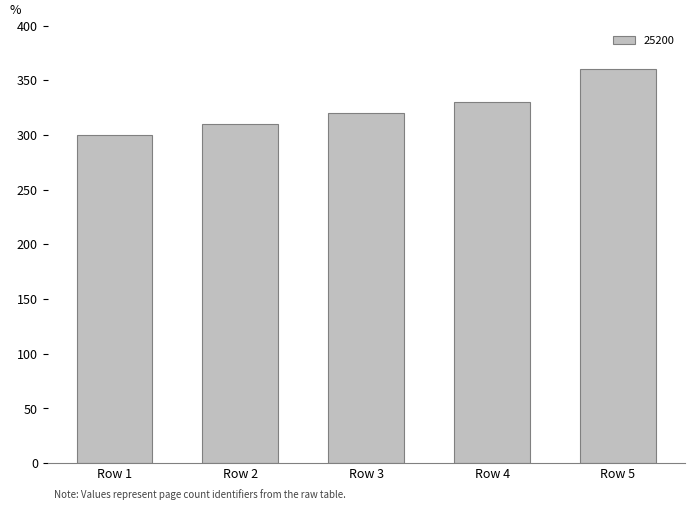

Is it true that the value at Row 4 is 330?

True